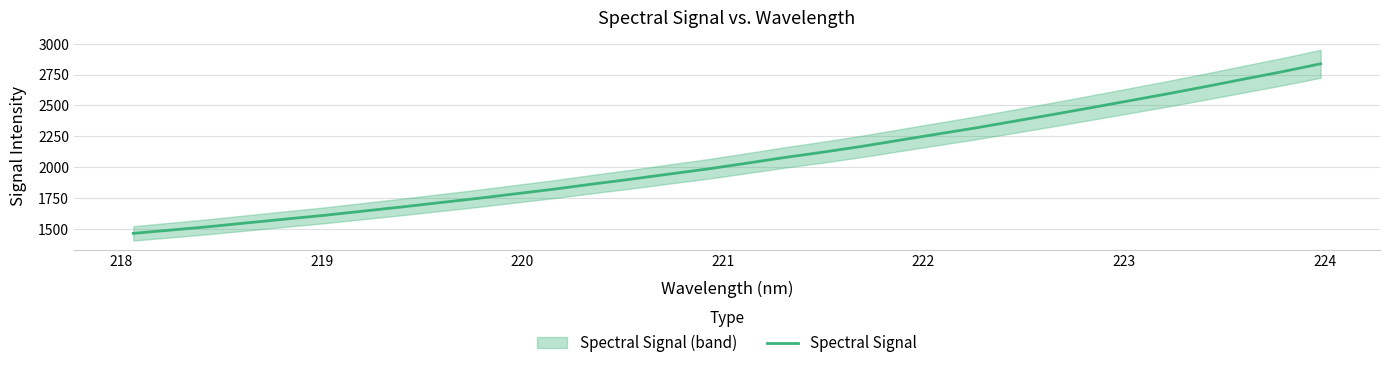

What is the difference between the second highest and minimum values?

1311.7